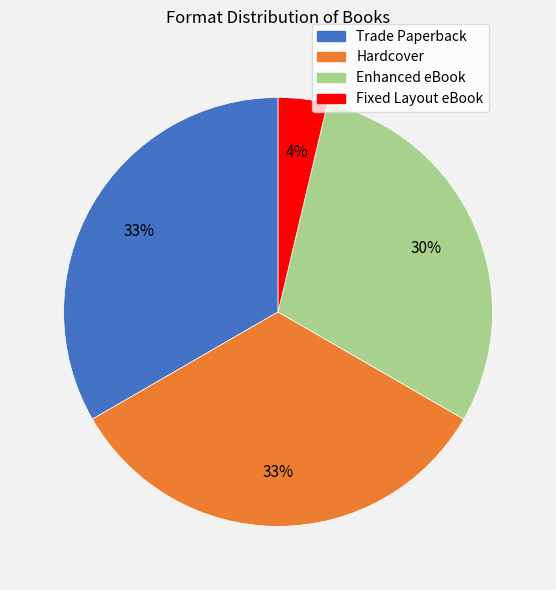

What is the smallest slice in the pie chart?

Fixed Layout eBook